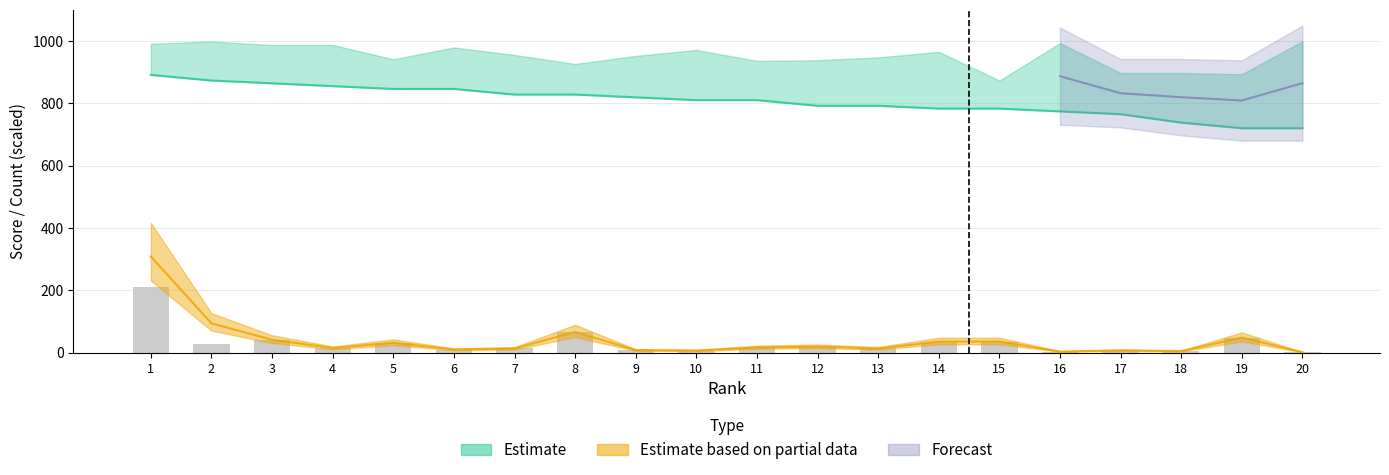

The value of kred influence at 18 is 5.0. True or false?

True